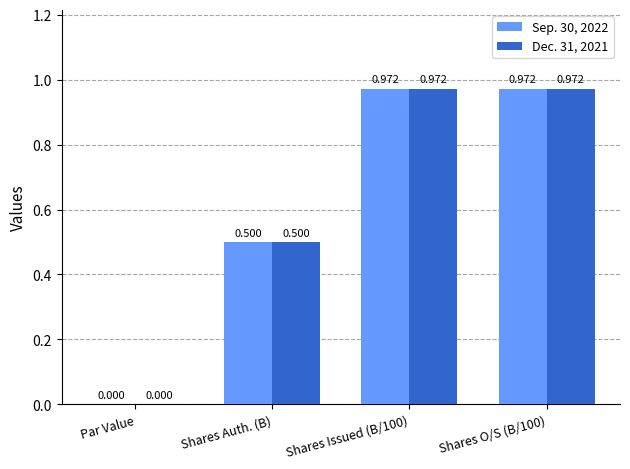

Is the value of Dec. 31, 2021 at Par Value greater than the value of Sep. 30, 2022 at Shares Issued (B/100)?

No